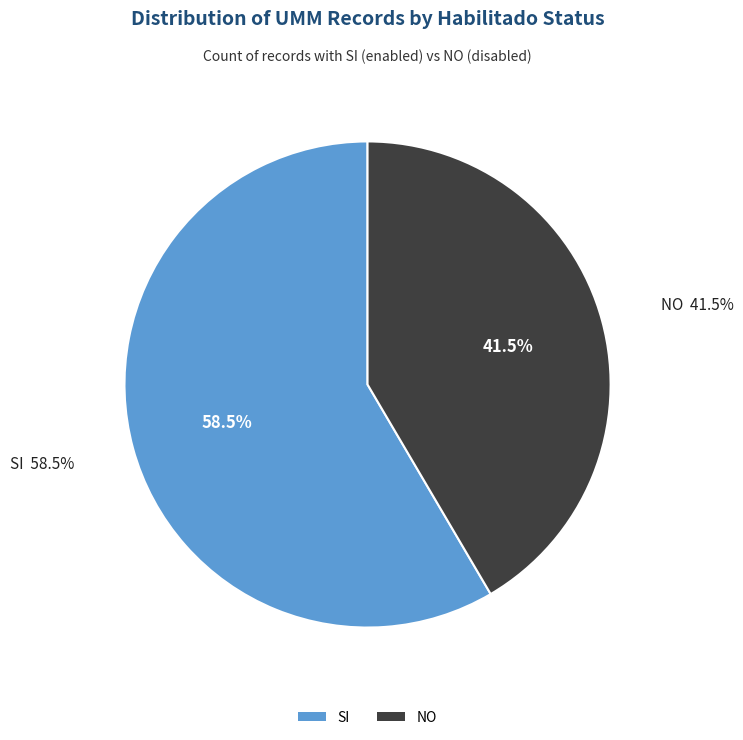

How many segments does this pie chart have?

2